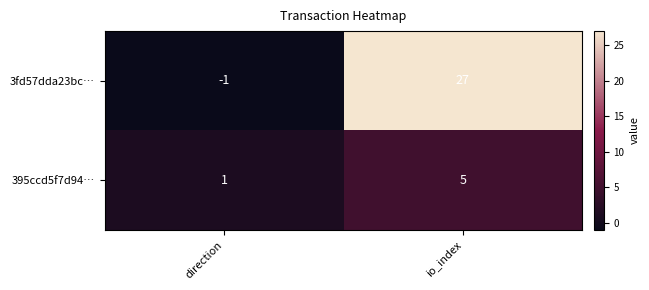

Rank the series by their average value, from highest to lowest.

3fd57dda23bc…, 395ccd5f7d94…